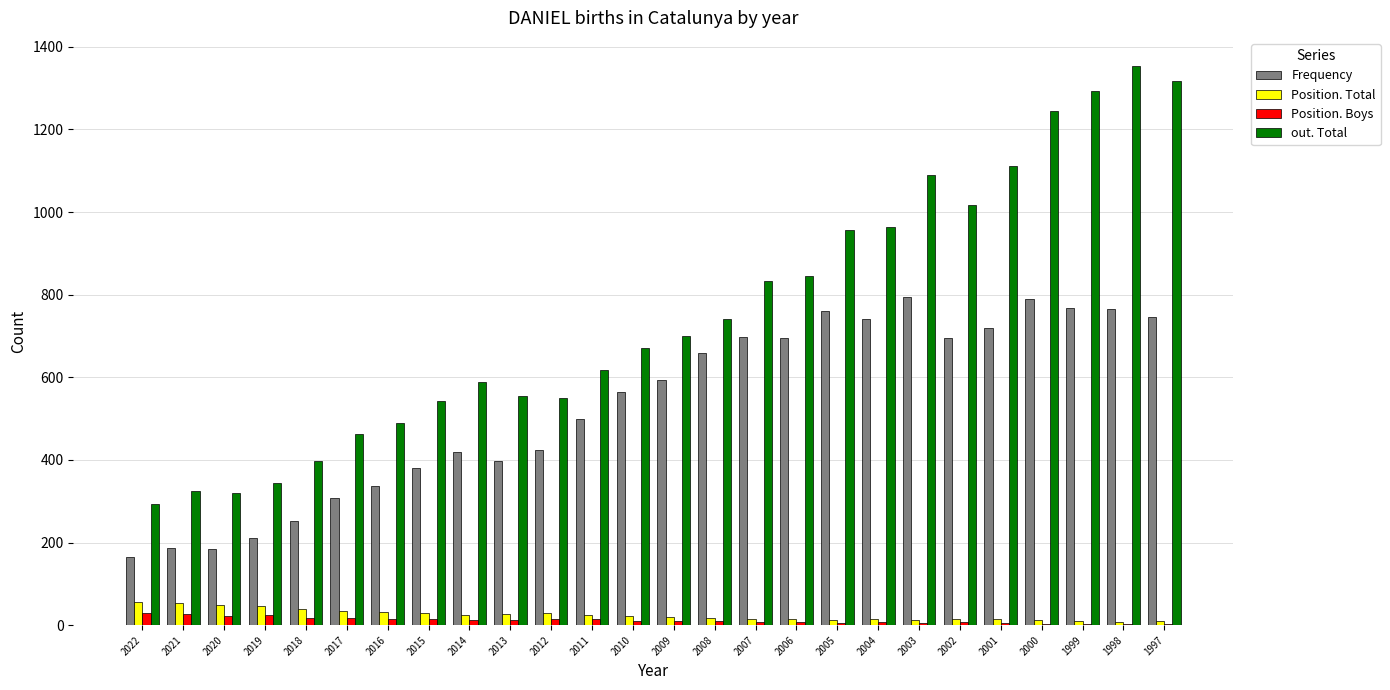

The Frequency series shows 336 at 2016. True or false?

True